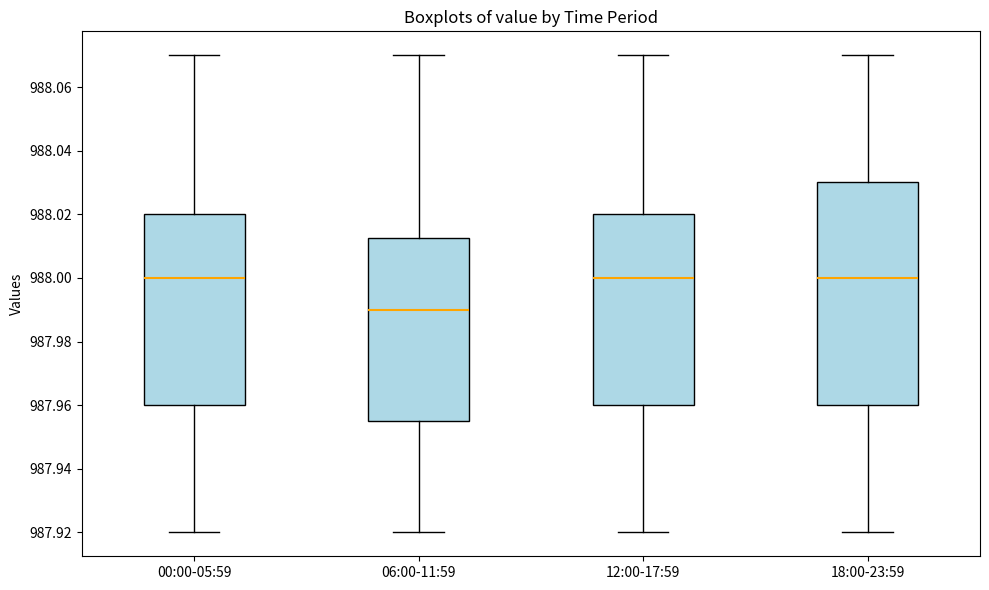

Reading left to right, transcribe this box plot: for each box, give where its median line is, the range the box spans, and where its two whiskers end, as read against the y-axis. The values are not printed on the chart, so give them approximately, as read against the axis.

00:00-05:59: median 988.000, box 987.960 to 988.020, whiskers 987.920 to 988.070
06:00-11:59: median 987.990, box 987.956 to 988.012, whiskers 987.920 to 988.070
12:00-17:59: median 988.000, box 987.960 to 988.020, whiskers 987.920 to 988.070
18:00-23:59: median 988.000, box 987.960 to 988.030, whiskers 987.920 to 988.070